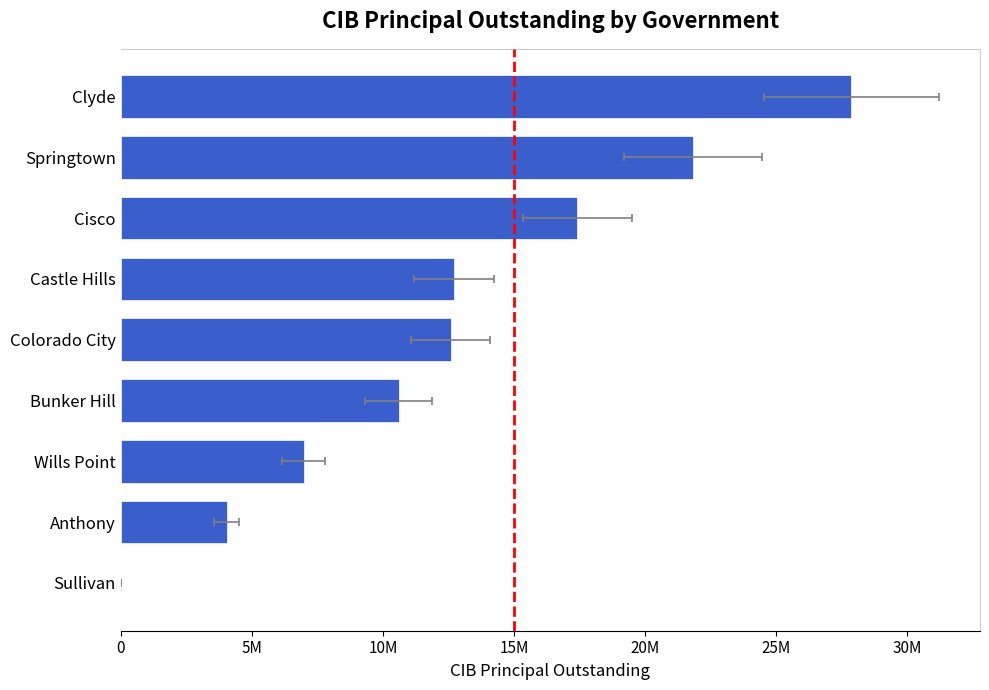

What is the value of the 4th bar from the left?

10600000